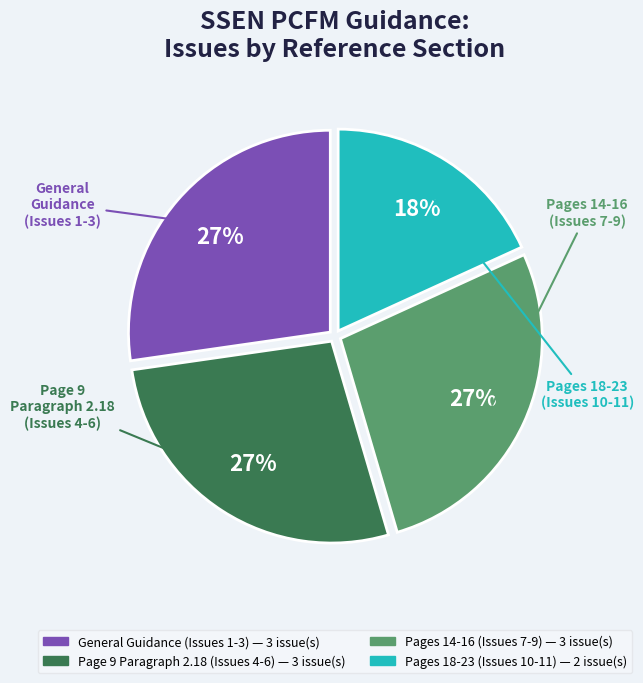

How many segments does this pie chart have?

4